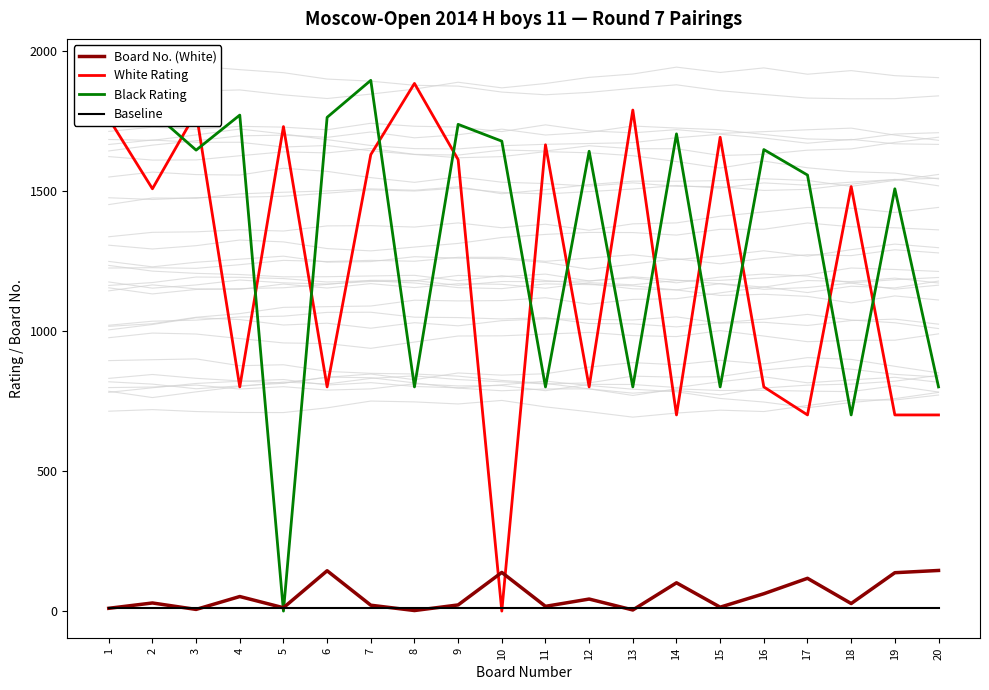

Between which two adjacent categories do Board No. (White) and White Rating first intersect?

9 and 10